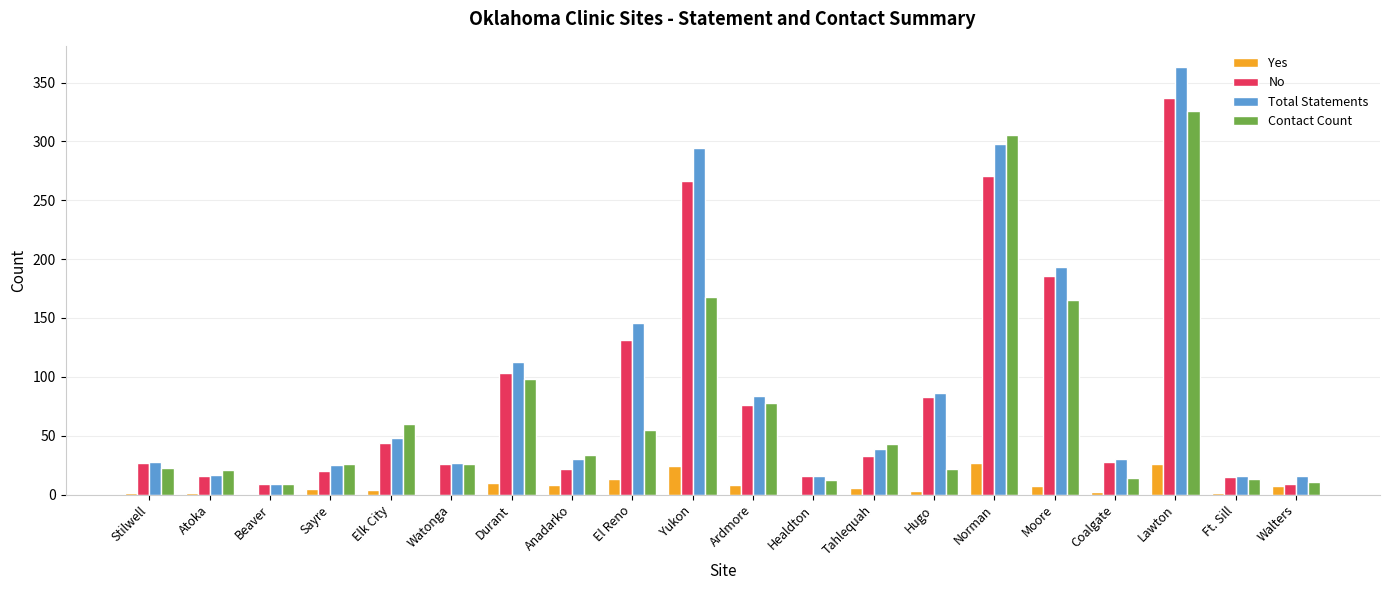

What is the average value of the No series?

86